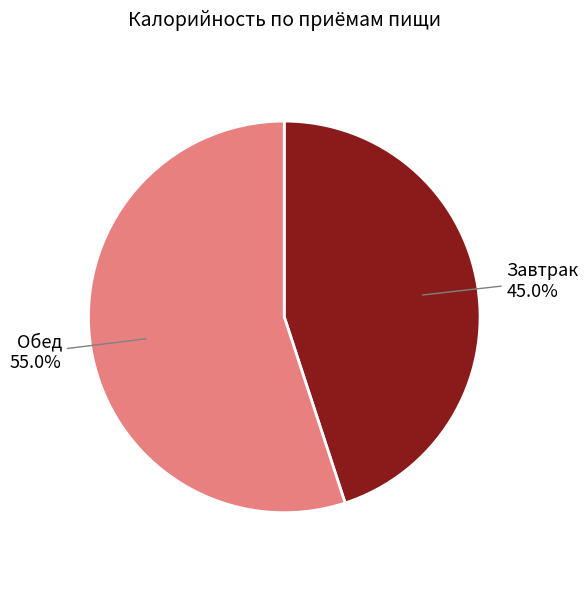

Does any single category account for the majority?

Yes